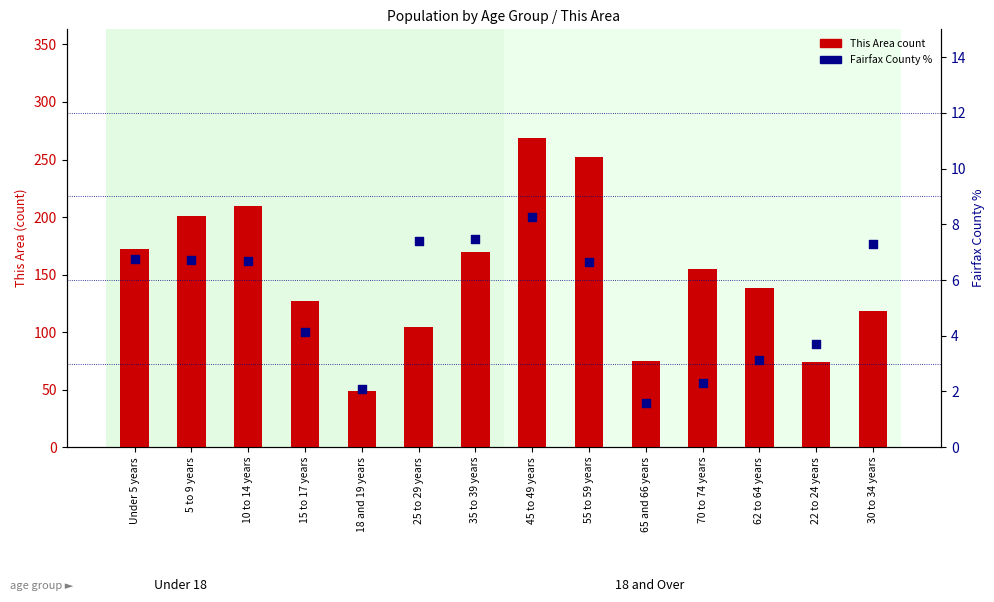

Which series has the largest Y range (max minus min)?

This Area count